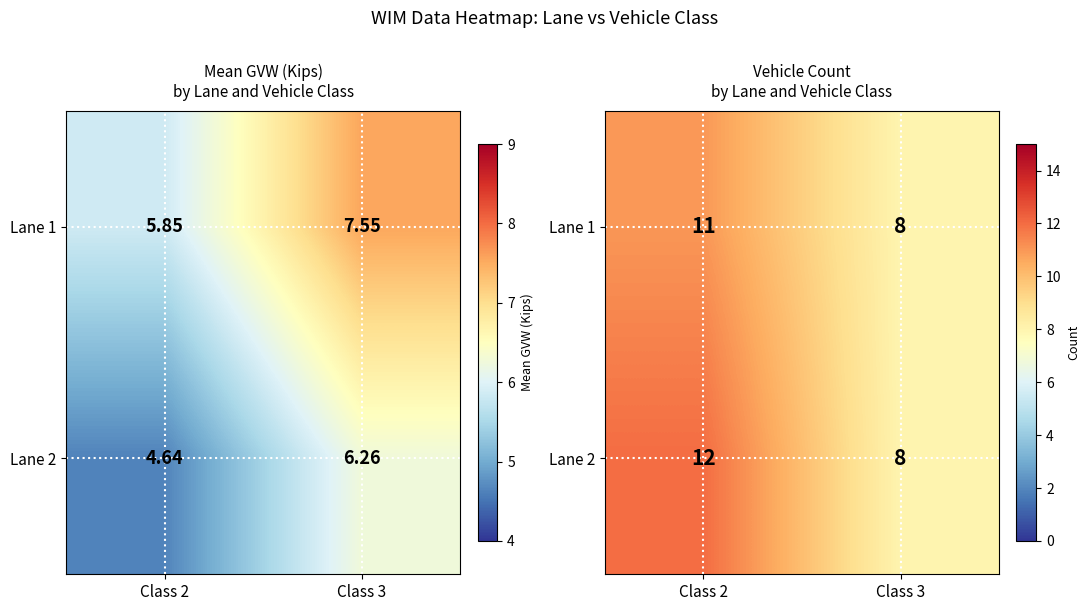

Which label corresponds to the largest value in the chart?

Class 2